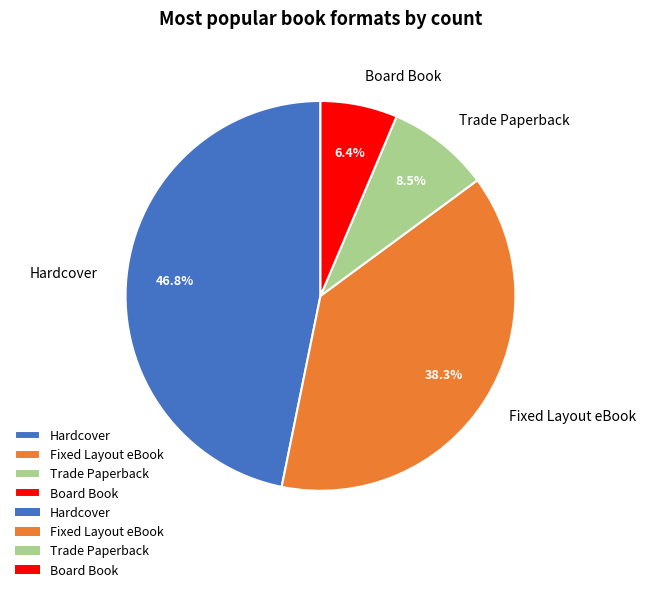

Between Trade Paperback and Hardcover, which is larger?

Hardcover